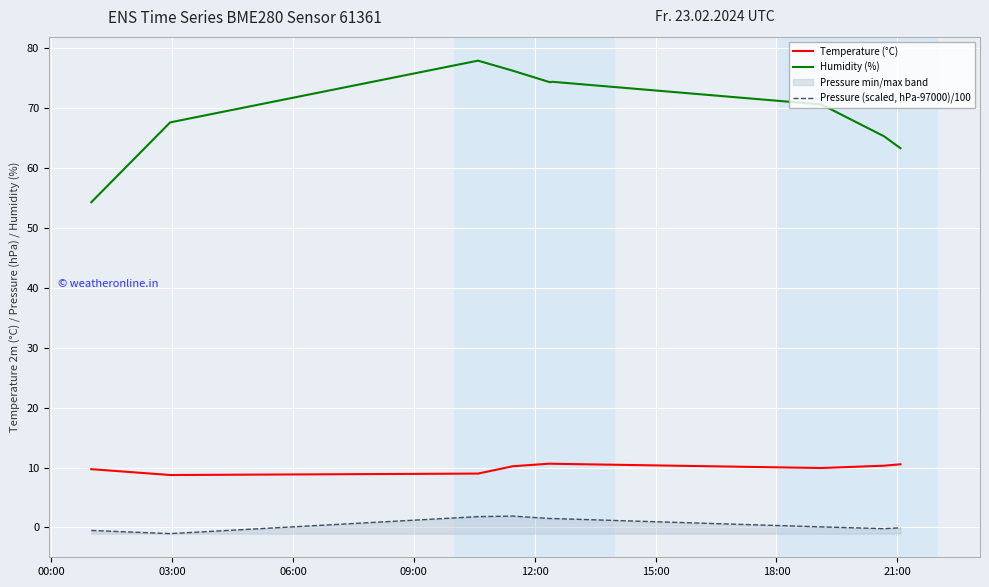

Which series has the largest total across all categories?

Humidity (%)